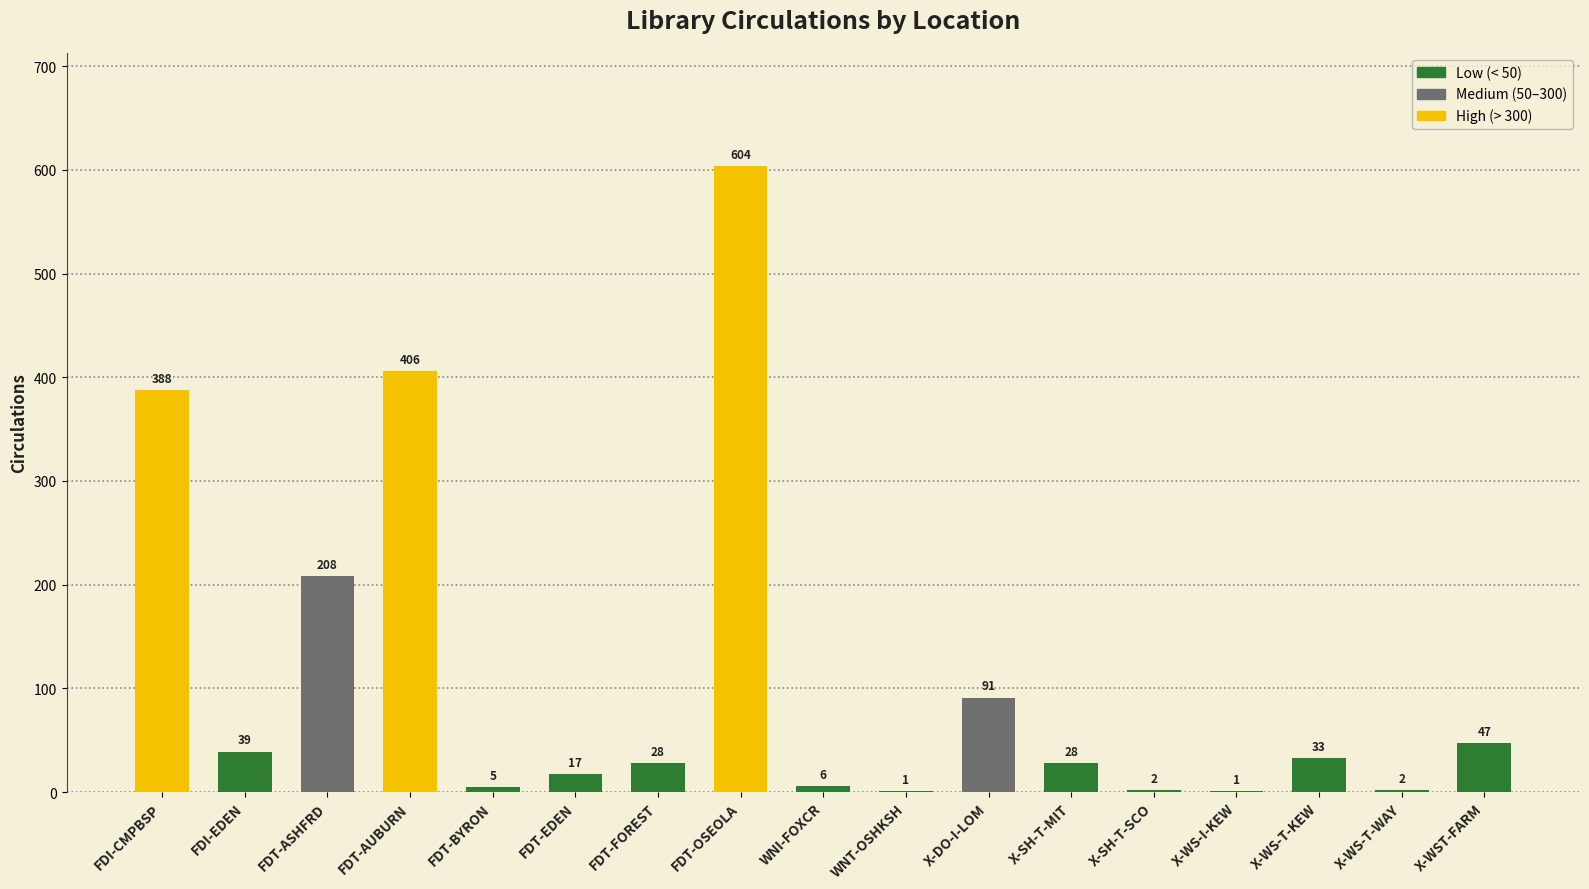

Are the bars grouped side by side (vs. stacked)?

No